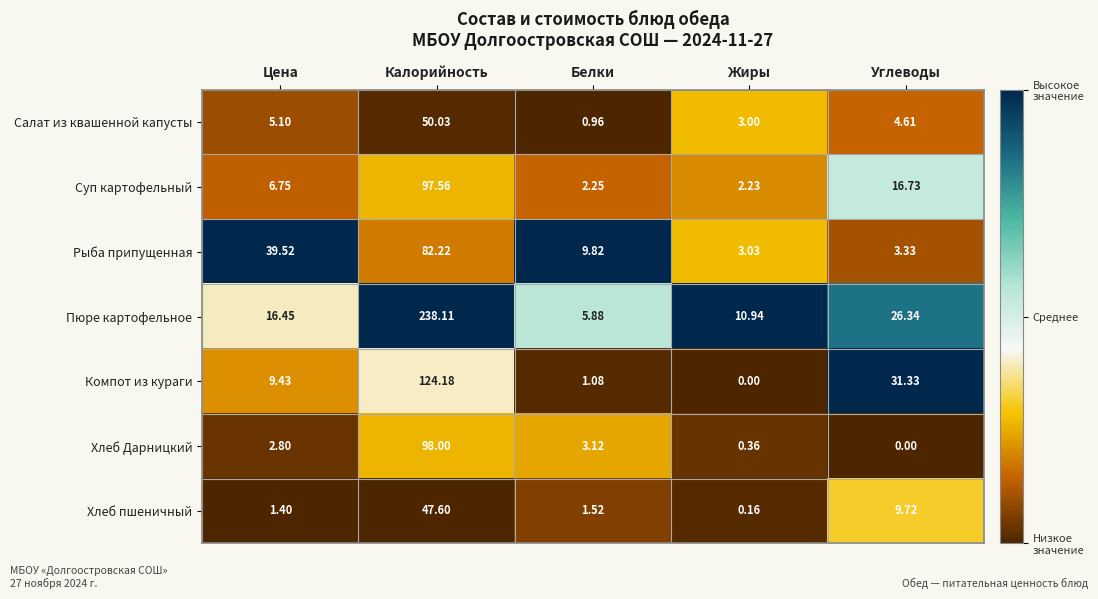

Which series has the largest range (max minus min)?

Пюре картофельное